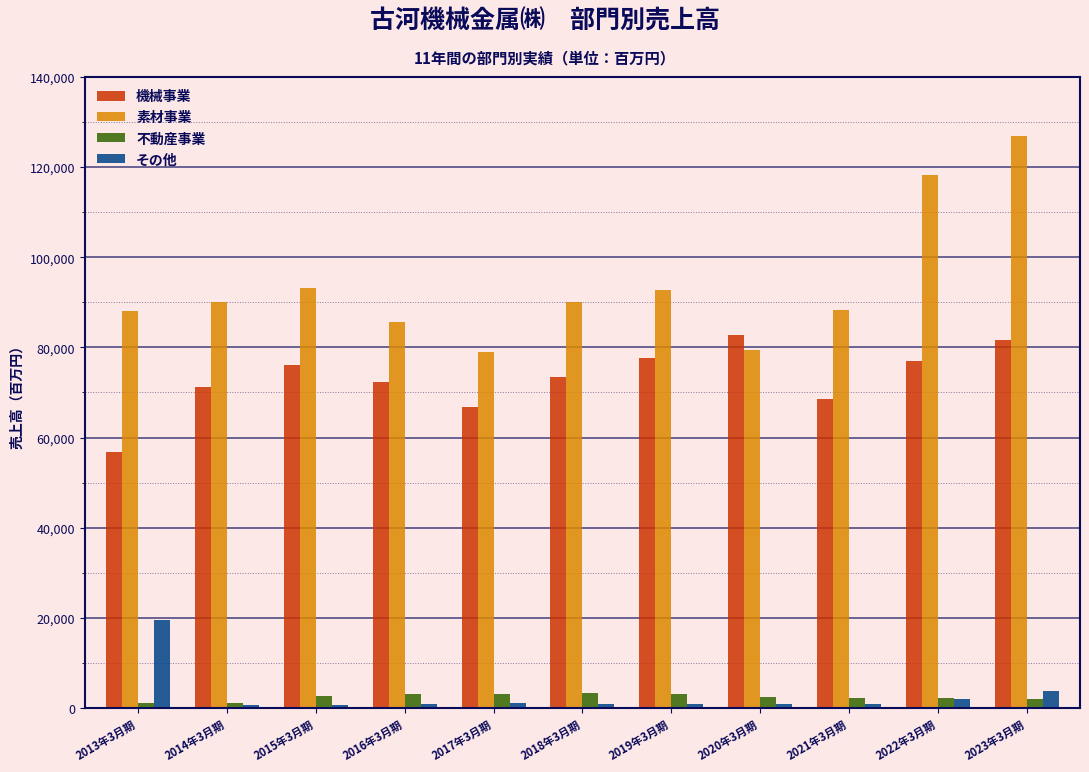

What is the minimum value for 素材事業?

78968